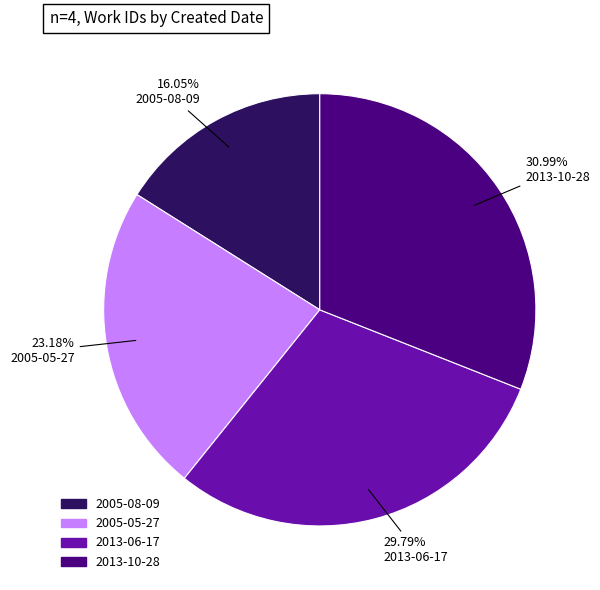

To the nearest percent, what is the difference between the largest and smallest slice percentages?

15%